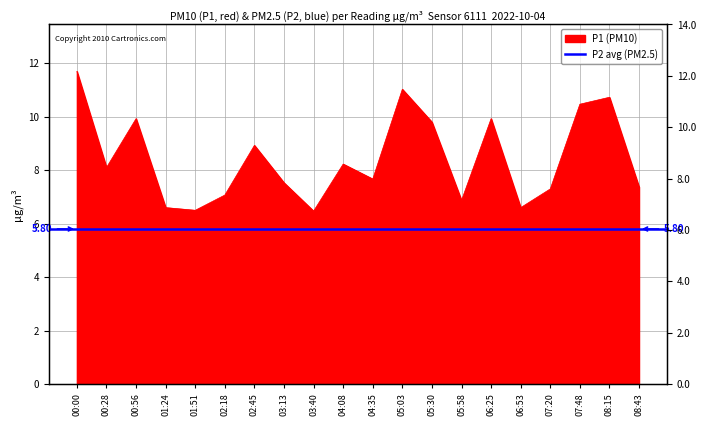

What is the maximum value shown in the chart?

11.7